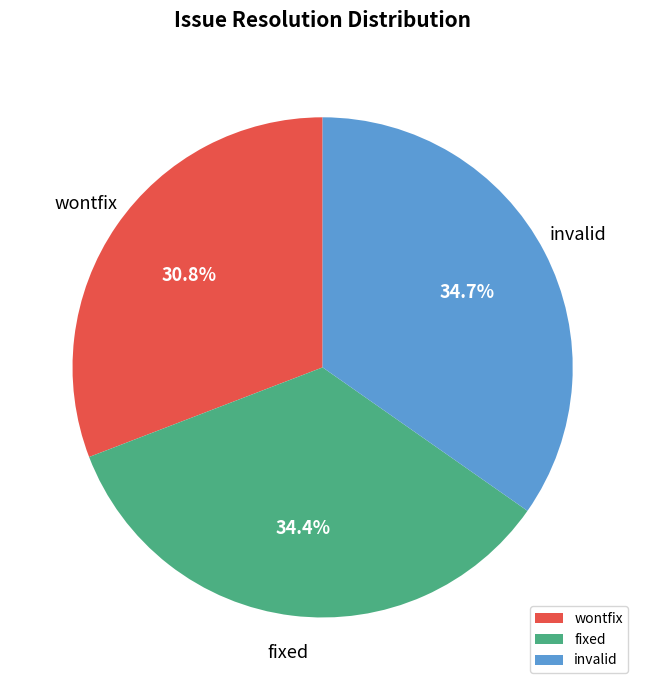

True or false: invalid accounts for 35% of the total.

True